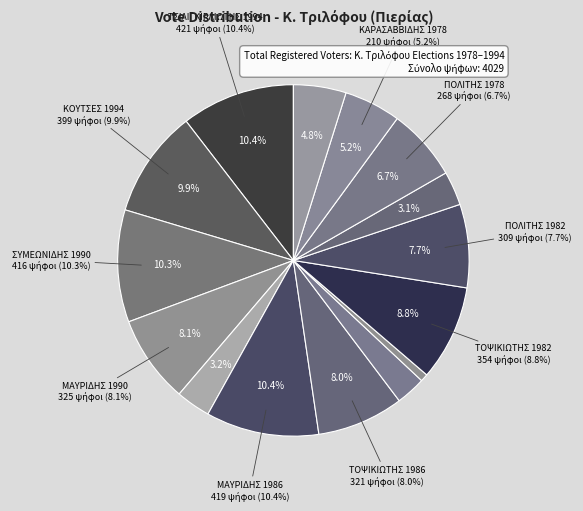

Do ΚΑΡΑΣΑΒΒΙΔΗΣ 1978 and ΤΟΨΙΚΙΩΤΗΣ 1982 together represent more than half of the pie?

No